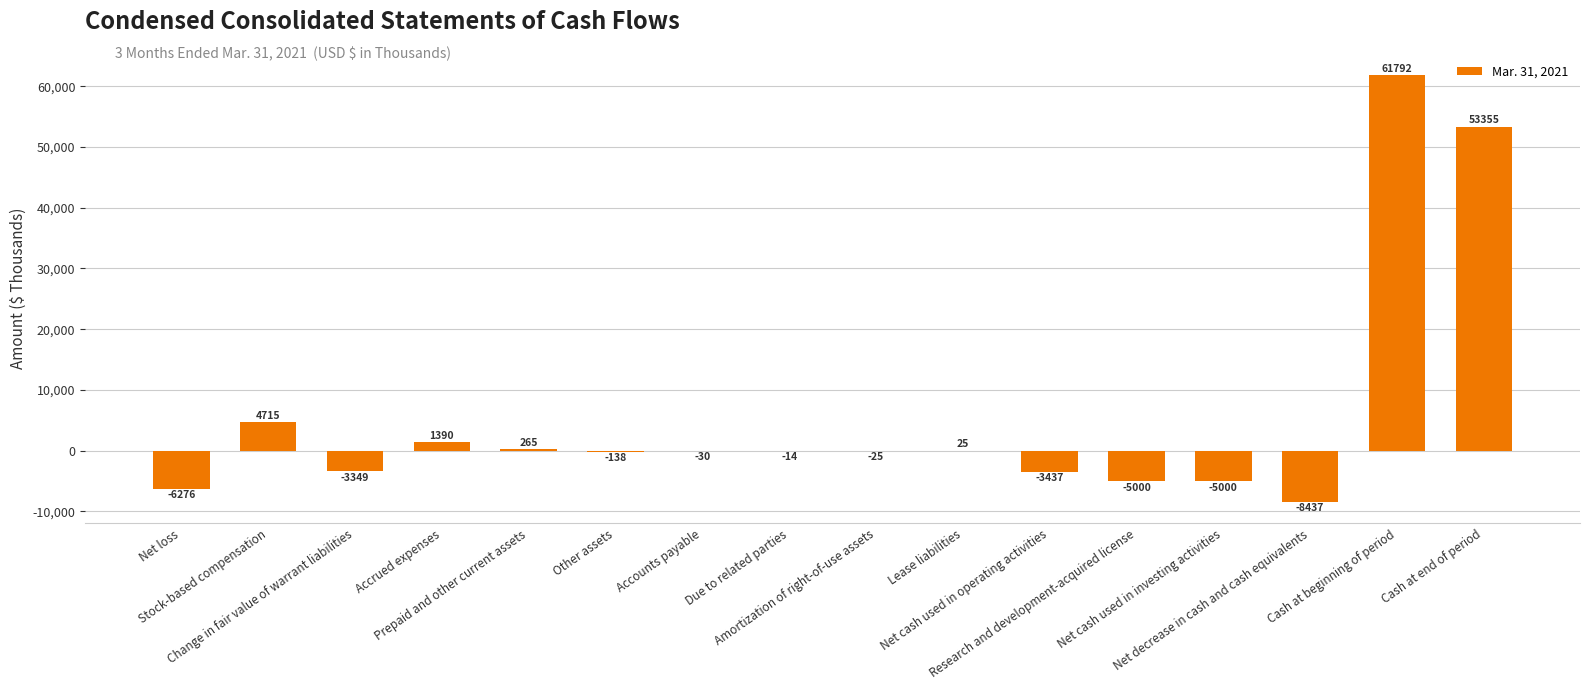

How many series are shown in this chart?

1